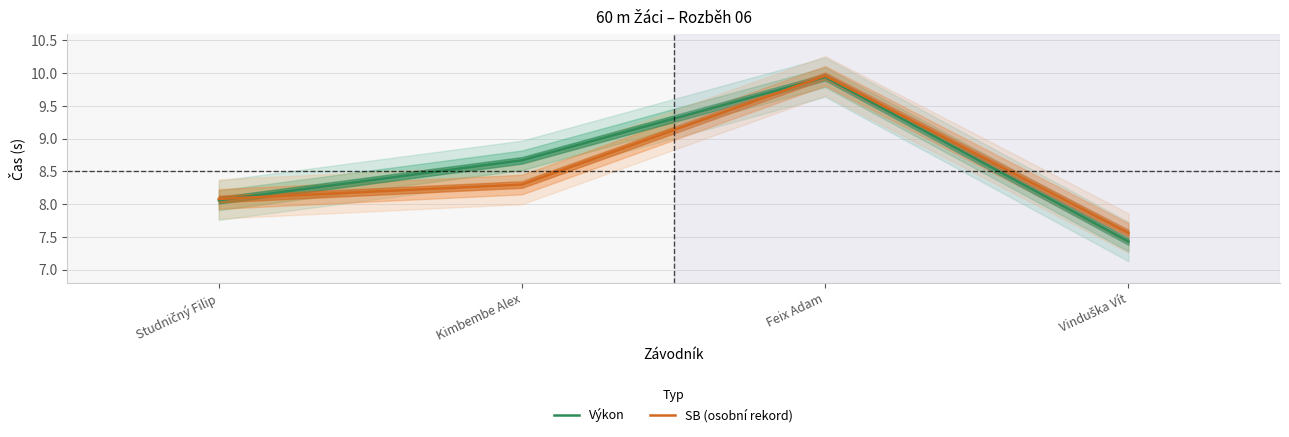

Rank the series by their maximum value, from lowest to highest.

Výkon, SB (osobní rekord)